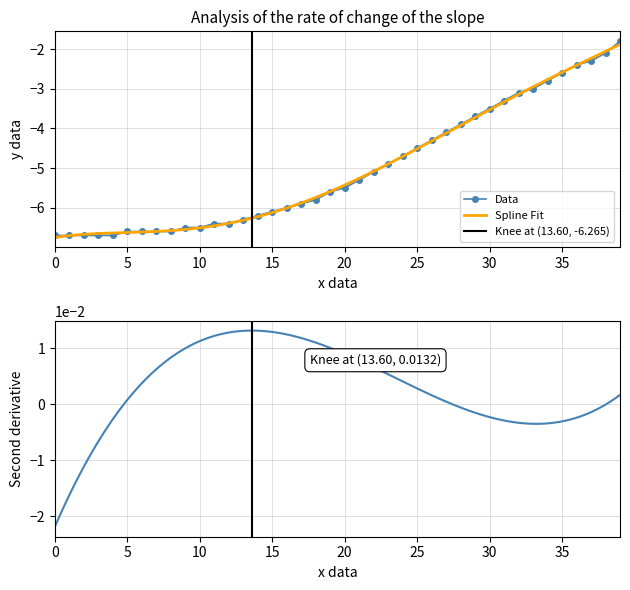

What is the difference between the maximum and minimum values?

4.9